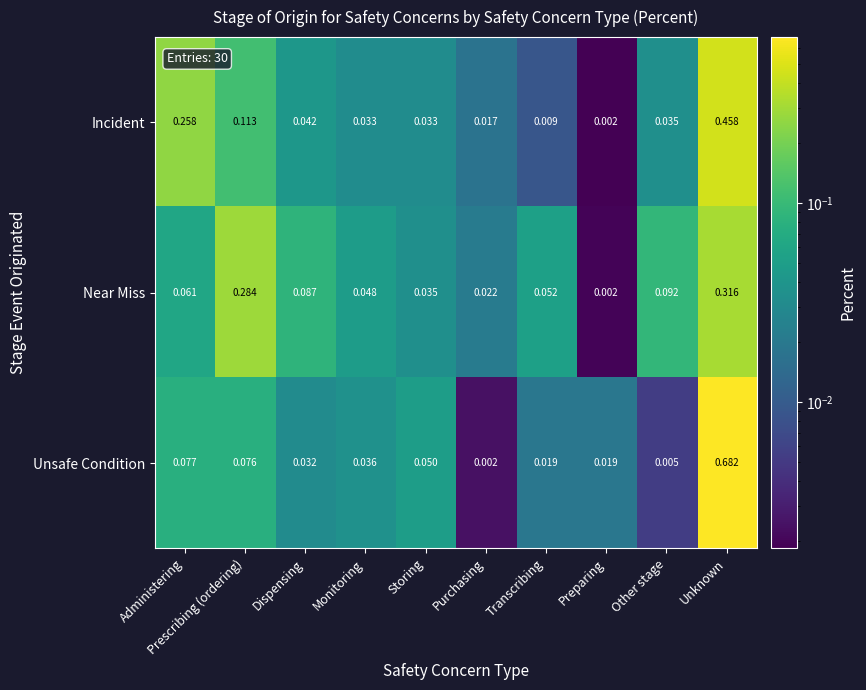

What is the difference between the highest and lowest values at Administering?

0.2